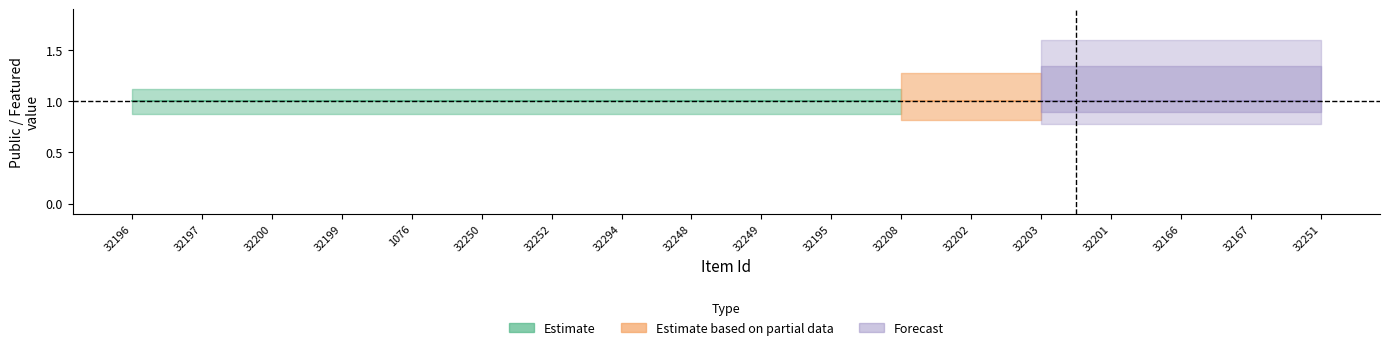

True or false: public and featured cross at least once.

False